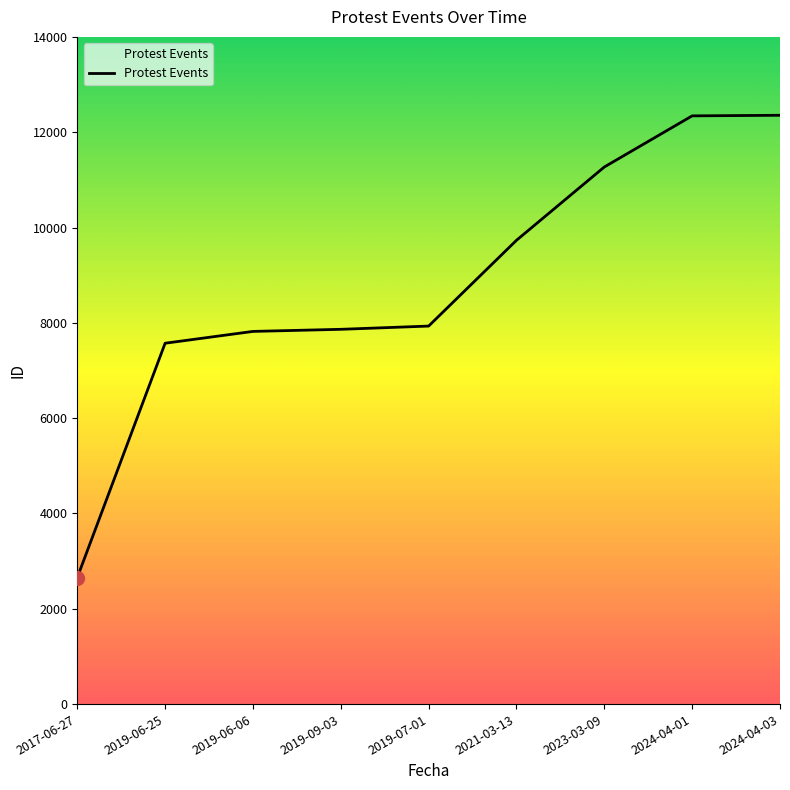

Is this an area chart (filled region under the line)?

No